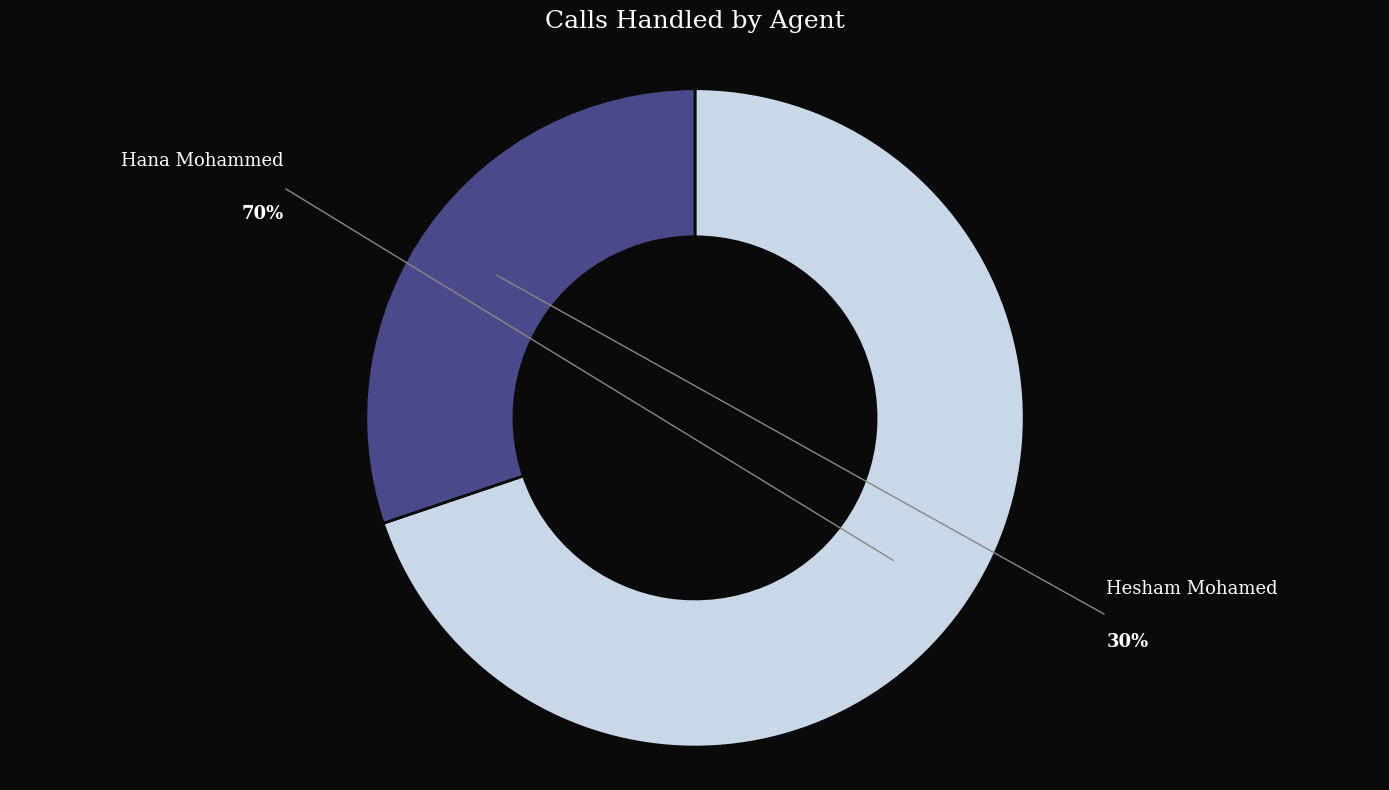

Does any single category account for the majority?

Yes